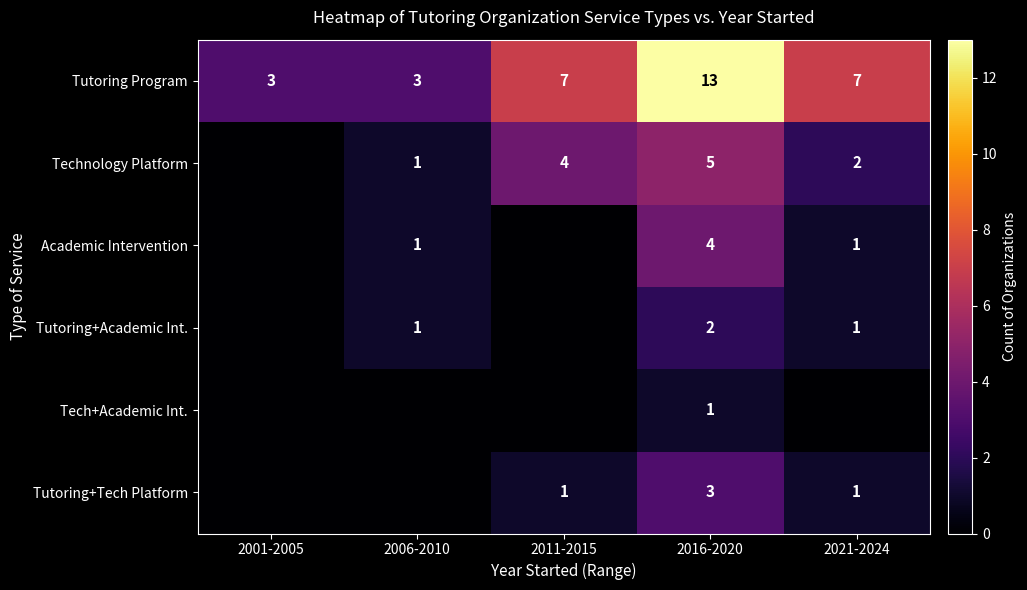

Is it true that Tech+Academic Int. equals 1 at 2016-2020?

True